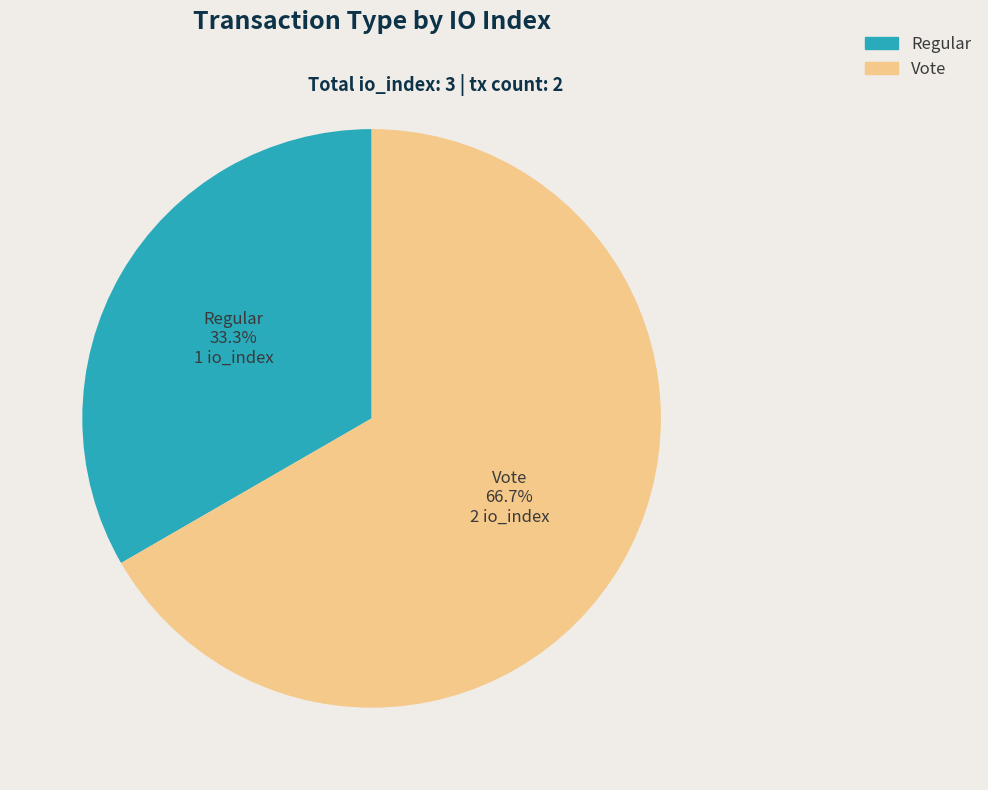

Count the number of slices in the pie.

2